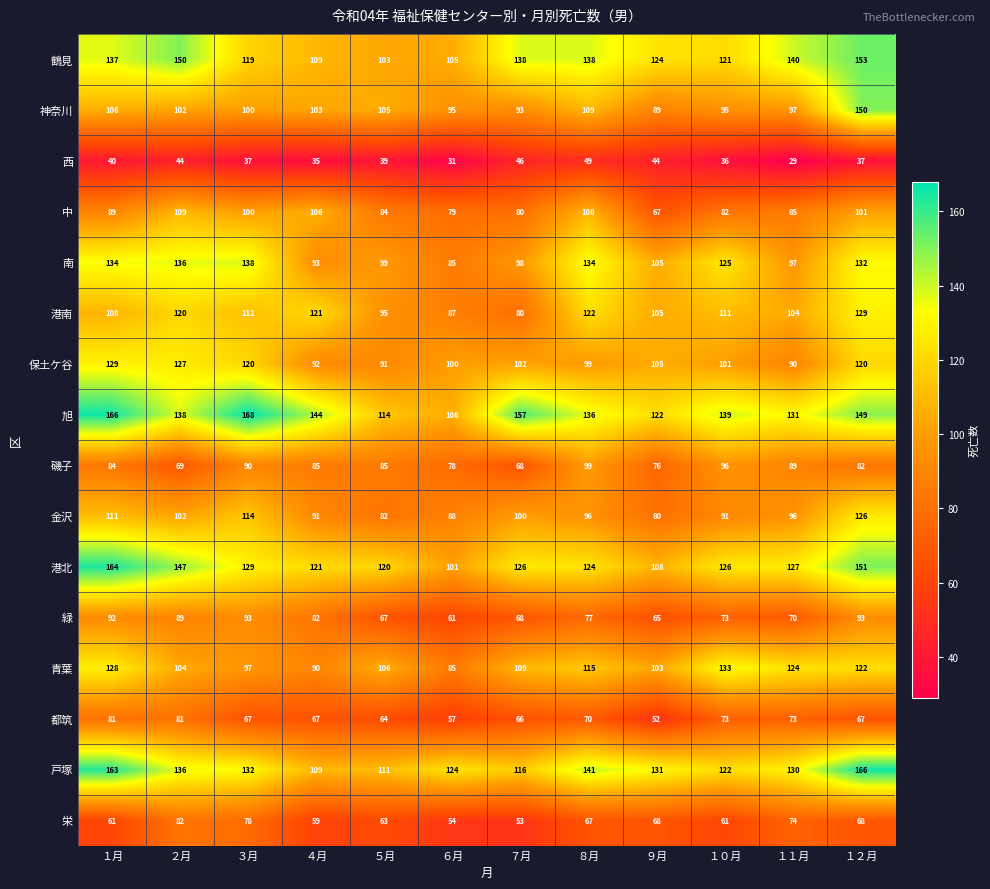

What is the sum of all 緑 values?

930